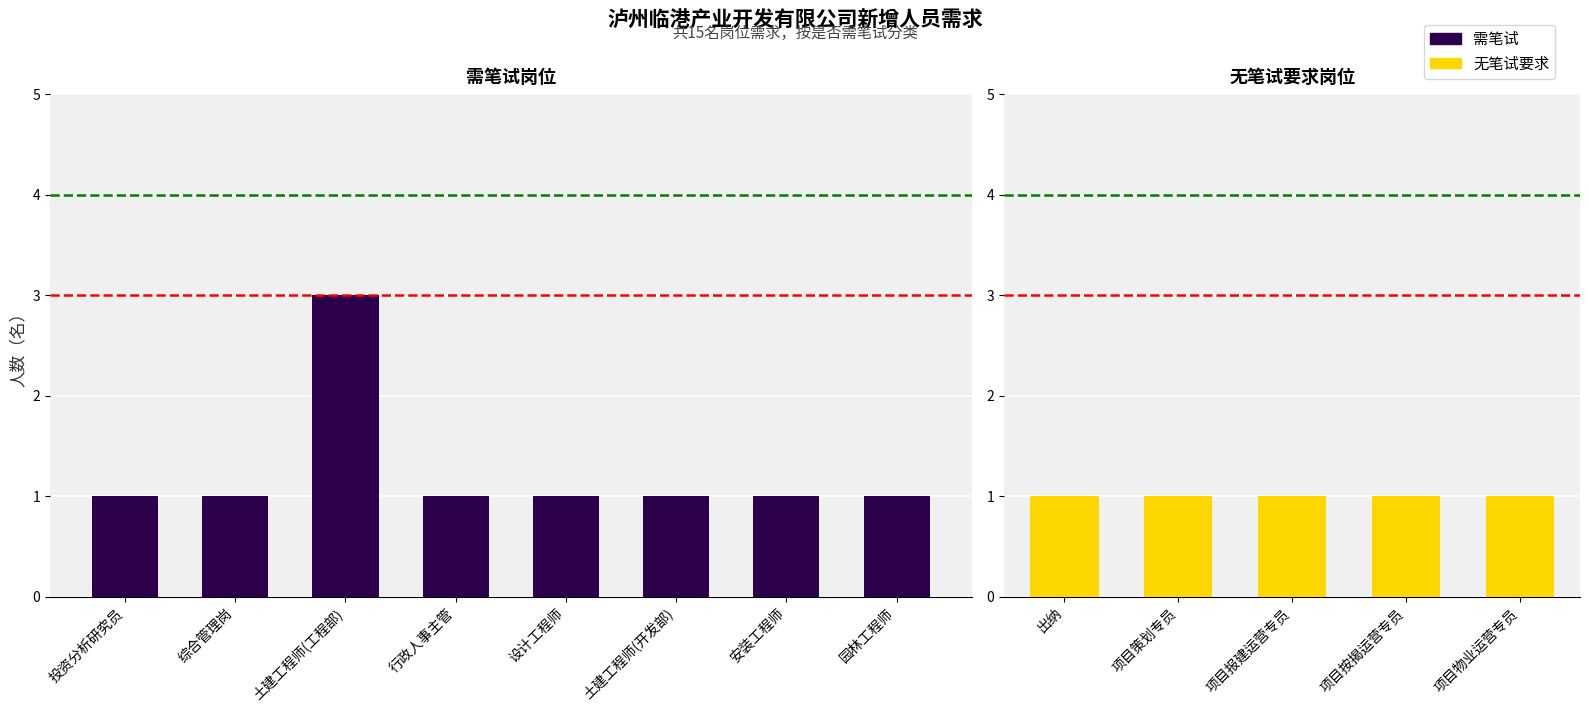

What is the average value?

1